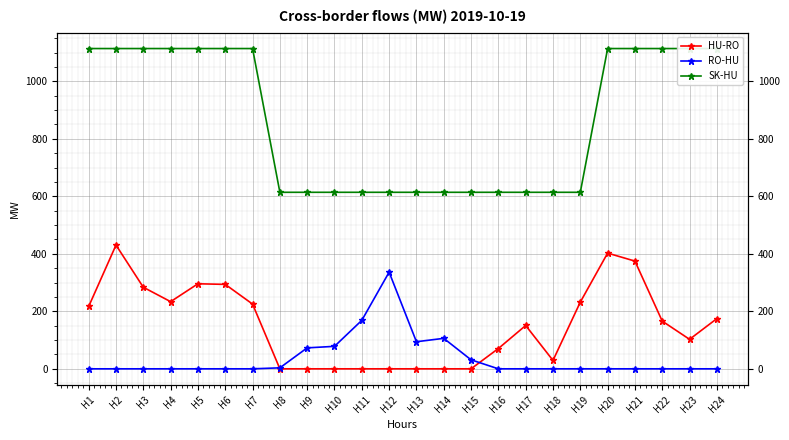

At which label does HU-RO first exceed 165?

H1